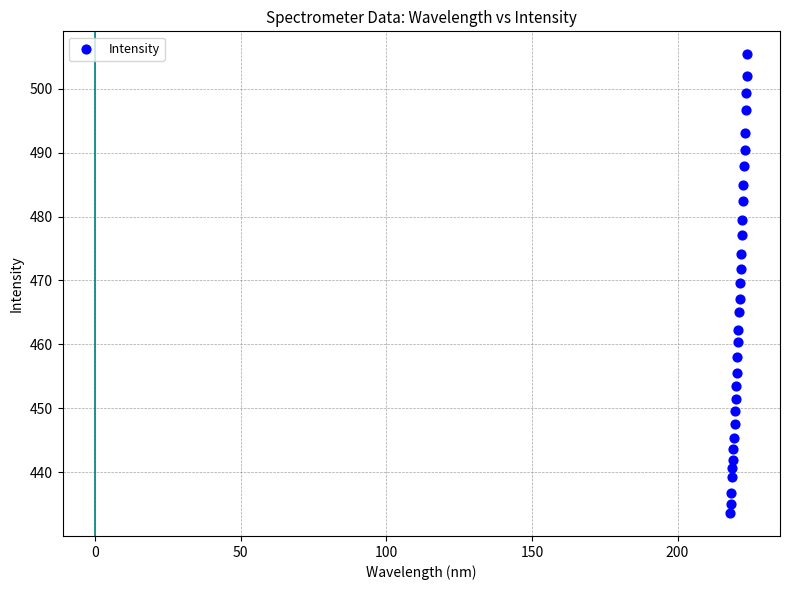

What is the range of Y values (max minus min)?

71.7